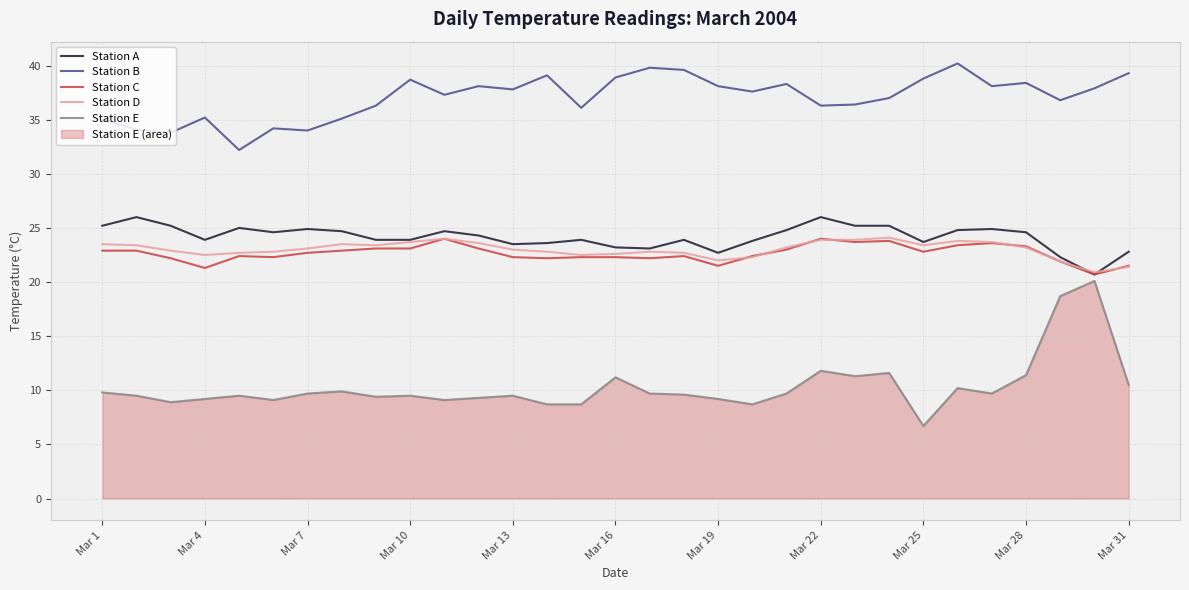

At which label does Station E first exceed 9?

Mar 1